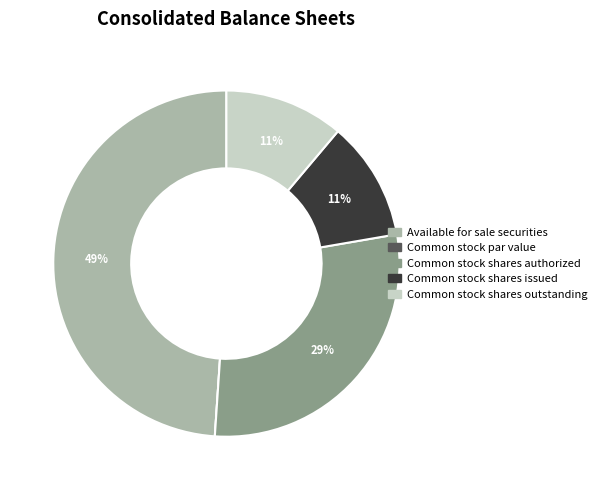

Which category has the biggest portion of the pie?

Available for sale securities